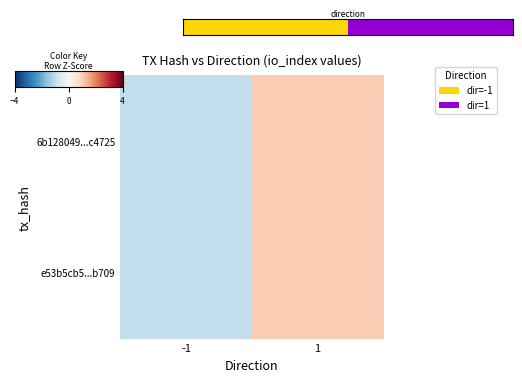

How many distinct data groups are displayed?

2